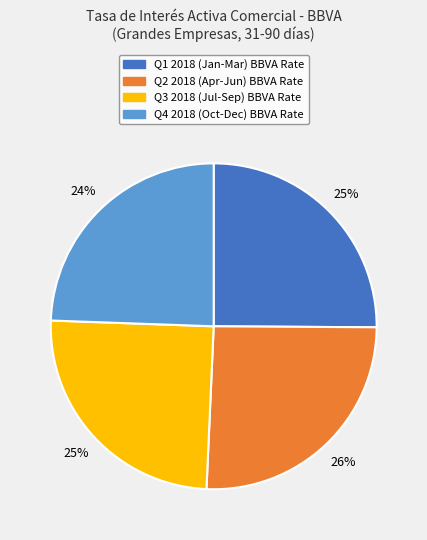

Count the number of slices in the pie.

4